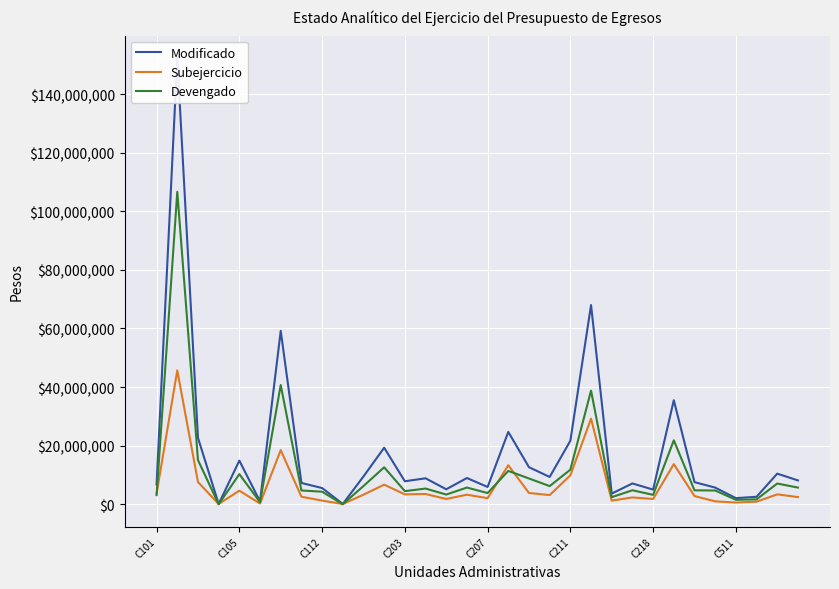

The value of Devengado at C211 is 5658632.0. True or false?

False